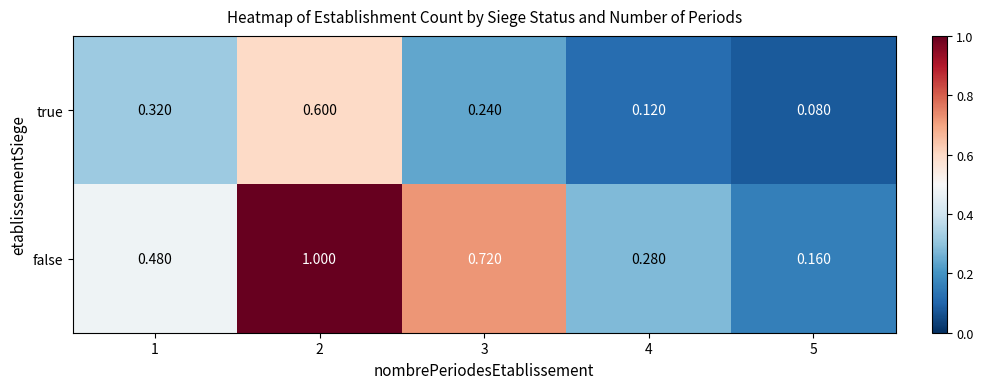

Which series has the largest total across all categories?

false